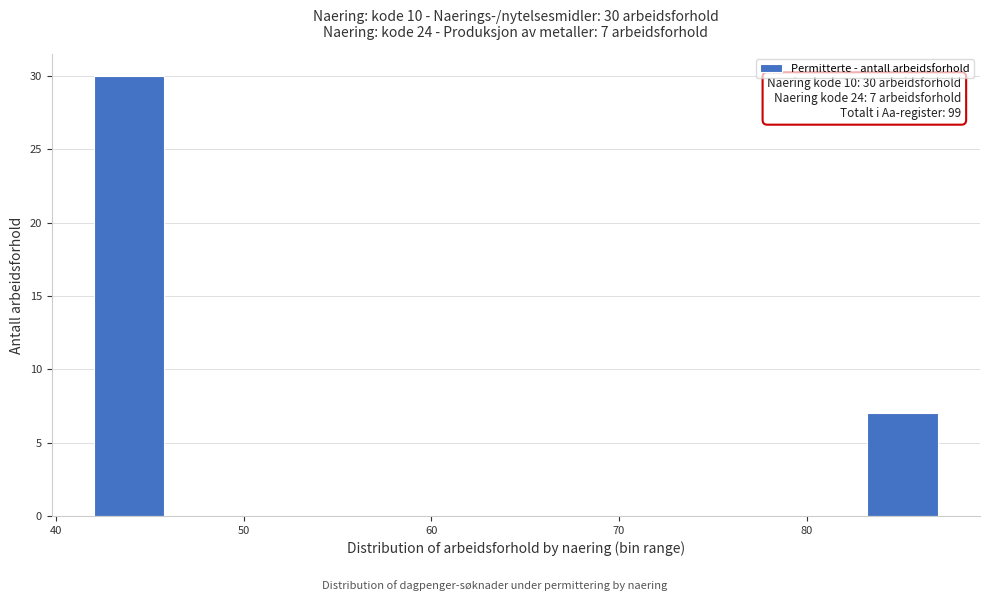

Read against the x-axis, roughly where is the centre of the tallest bar?

44